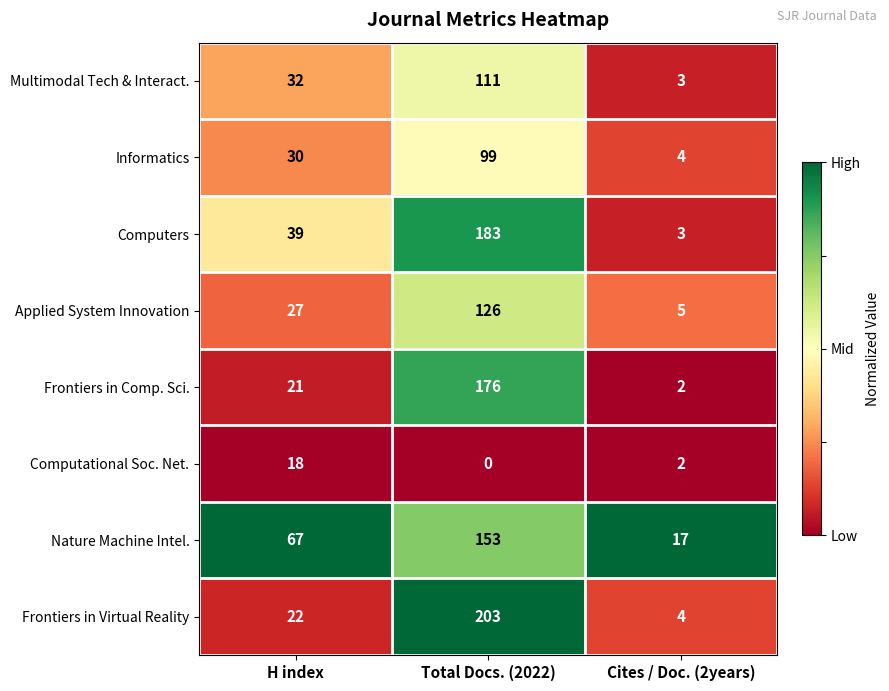

Which series has the largest total across all categories?

Nature Machine Intel.